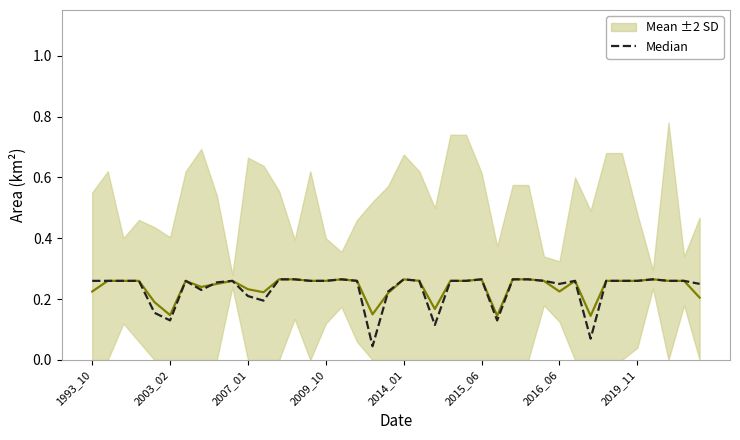

What is the value of the Mean ±2 SD point at the 8th from the left?

0.2